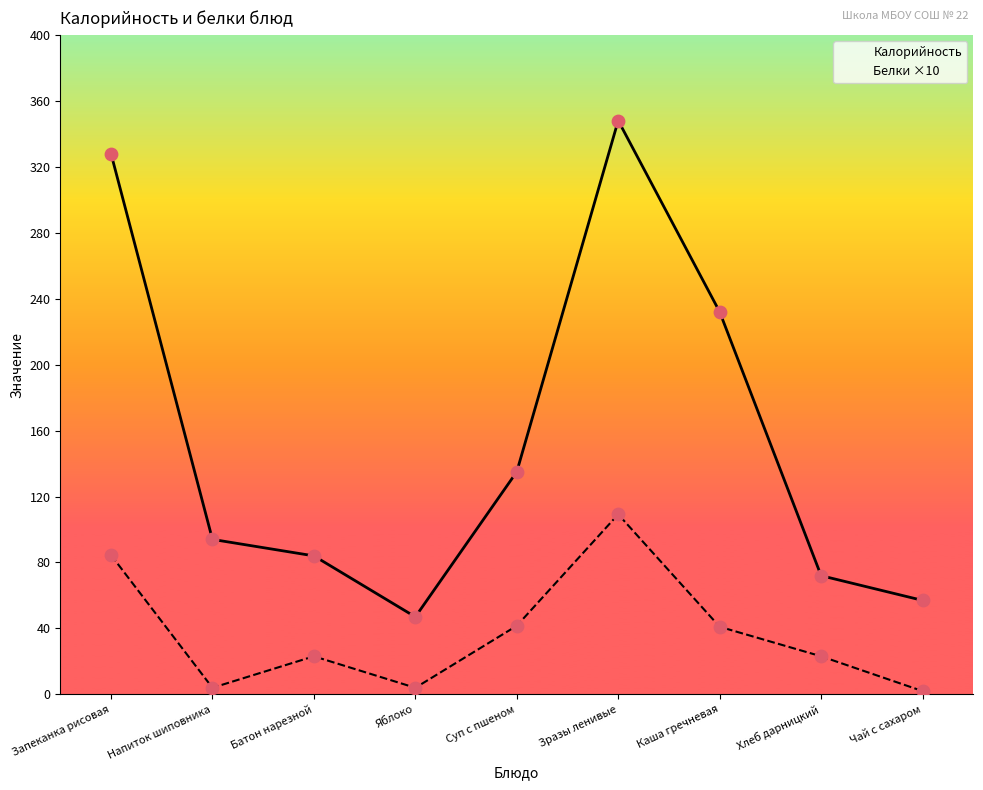

What is the total value across all series at Хлеб дарницкий?

95.1